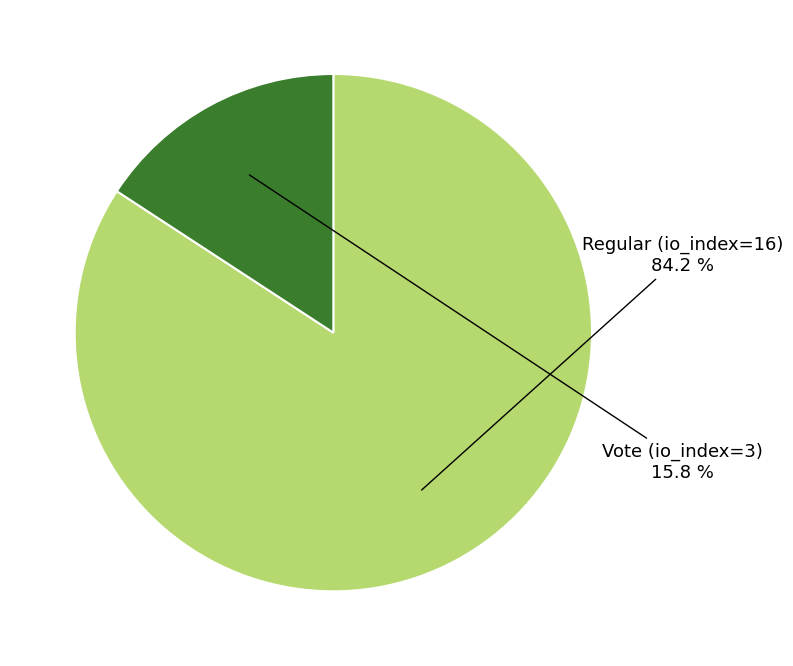

To the nearest percent, what percentage of the pie is Vote (io_index=3)?

16%